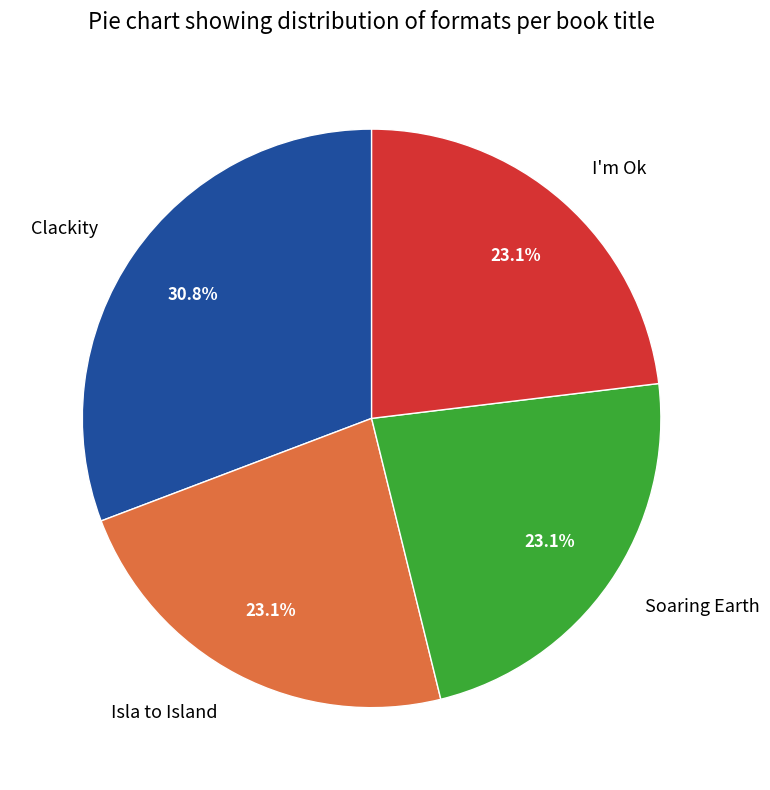

Is Isla to Island the majority of the pie?

No